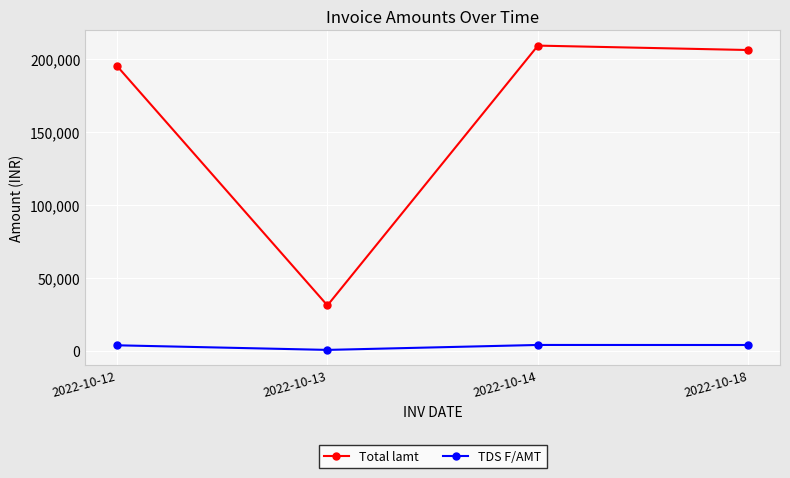

True or false: Total lamt and TDS F/AMT intersect in this chart.

False